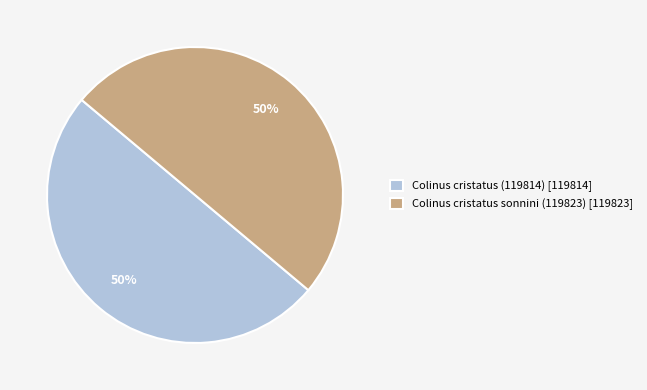

Combined, do Colinus cristatus sonnini (119823) [119823] and Colinus cristatus (119814) [119814] account for over 50%?

Yes